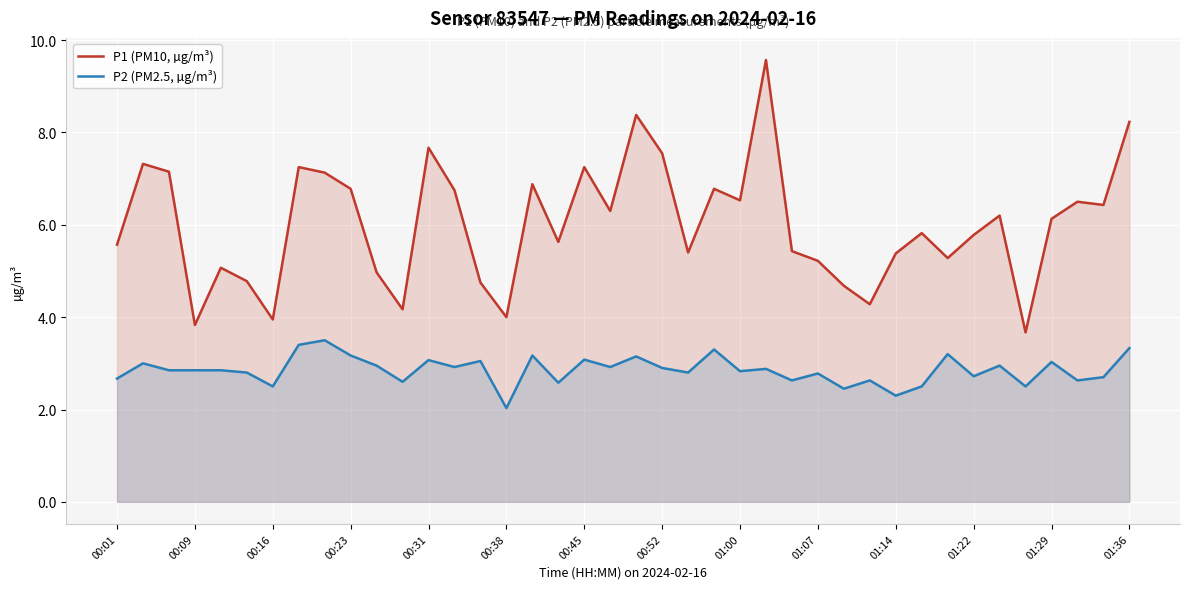

How many interior local valleys does the P2 (PM2.5, µg/m³) series have?

14